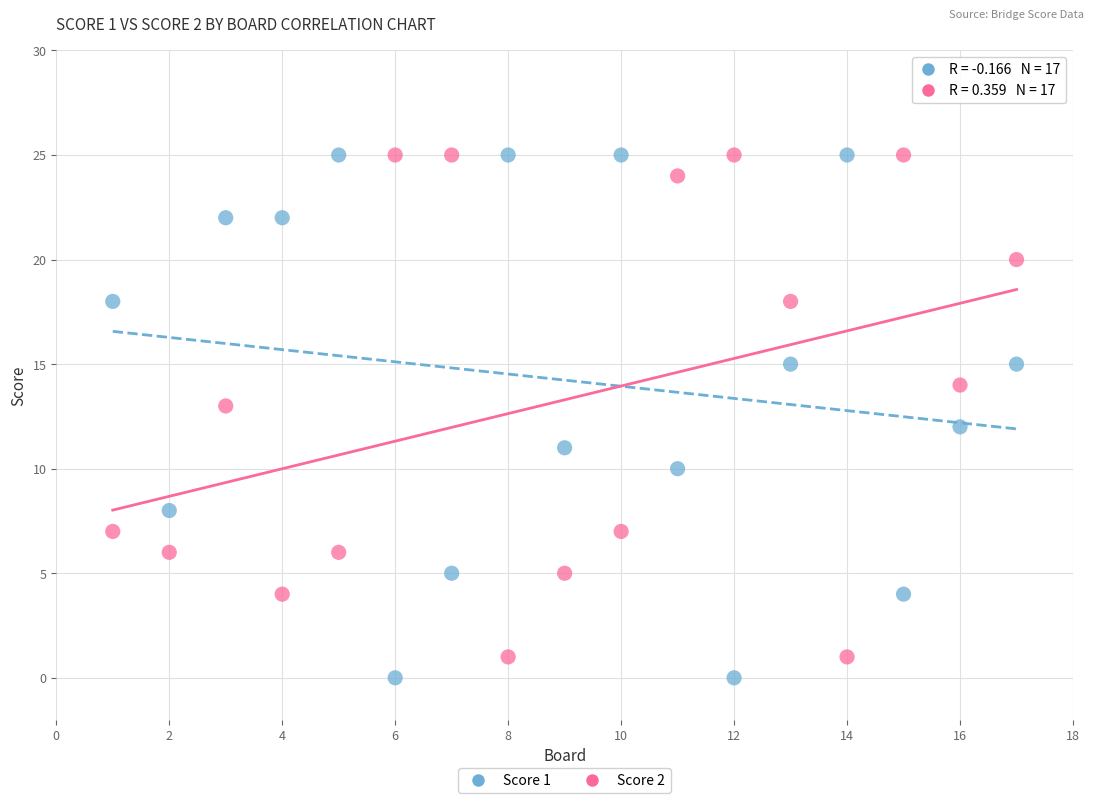

Across all data points, what is the range of X values (max minus min)?

16